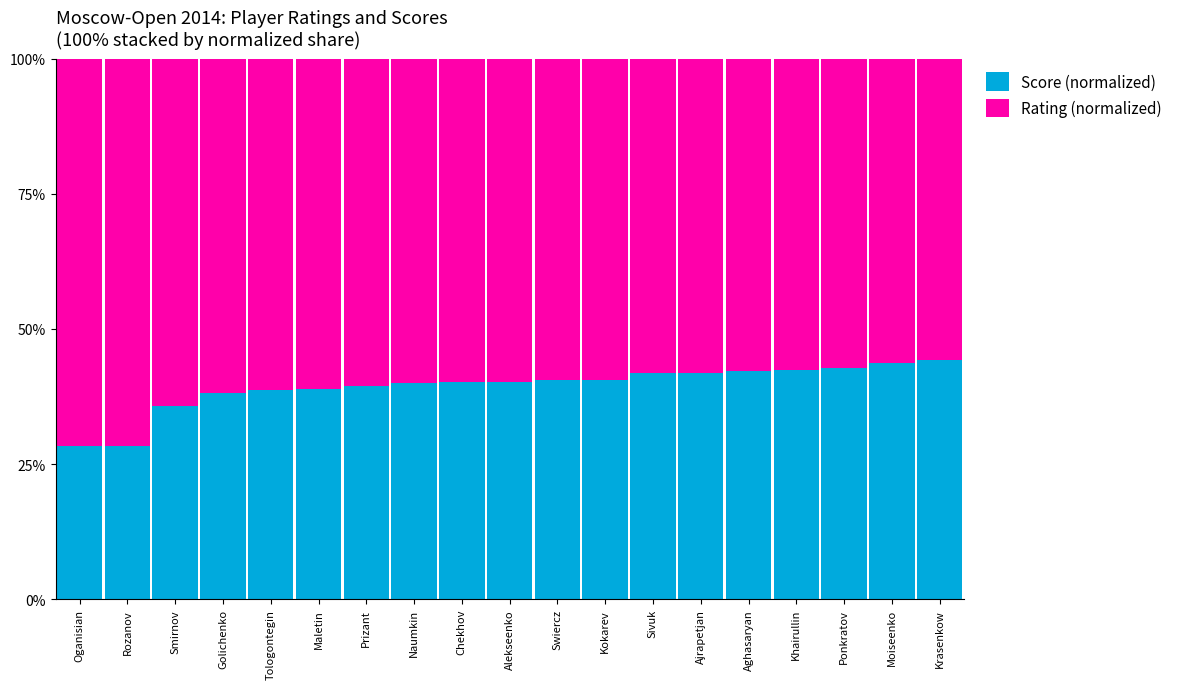

What is the approximate value of Score (normalized) at Oganisian?

28.3